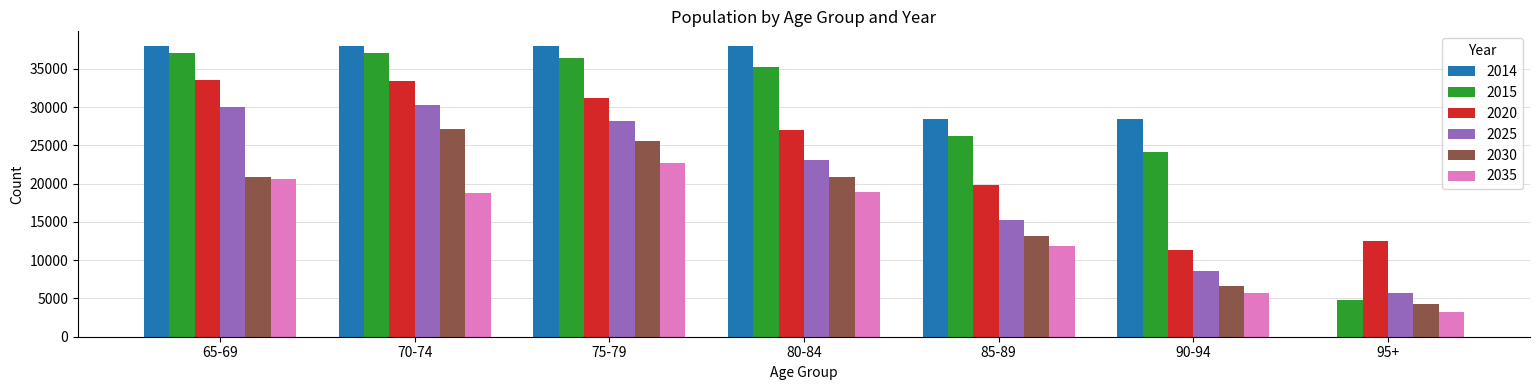

Is the value of 2014 at 65-69 greater than the value of 2015 at 80-84?

Yes